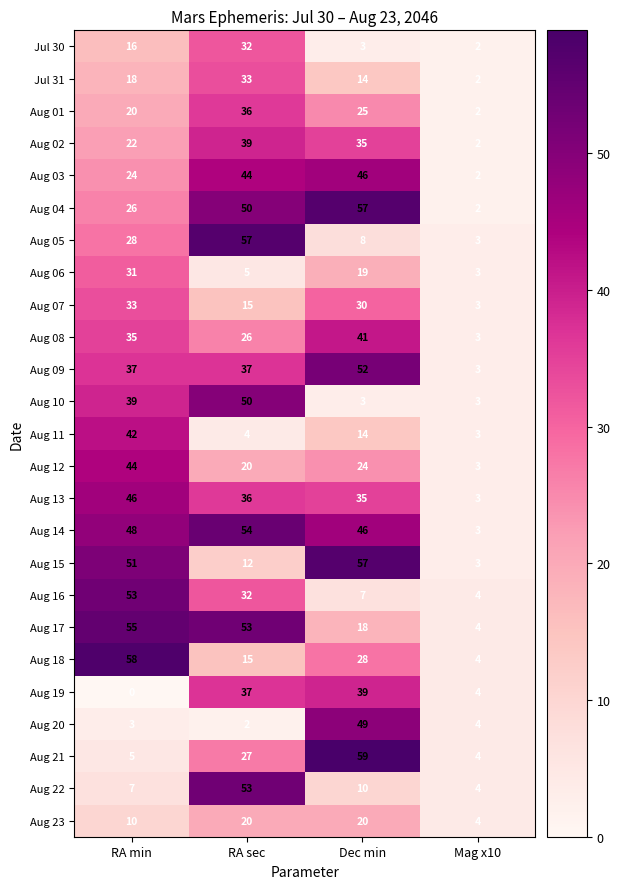

How many Aug 23 values are between 10 and 20?

3